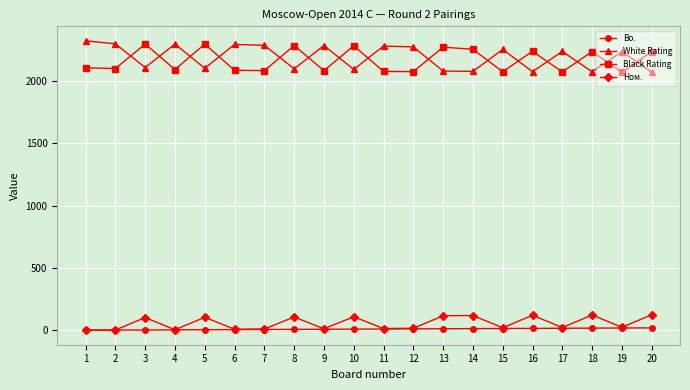

How many series are shown in this chart?

4